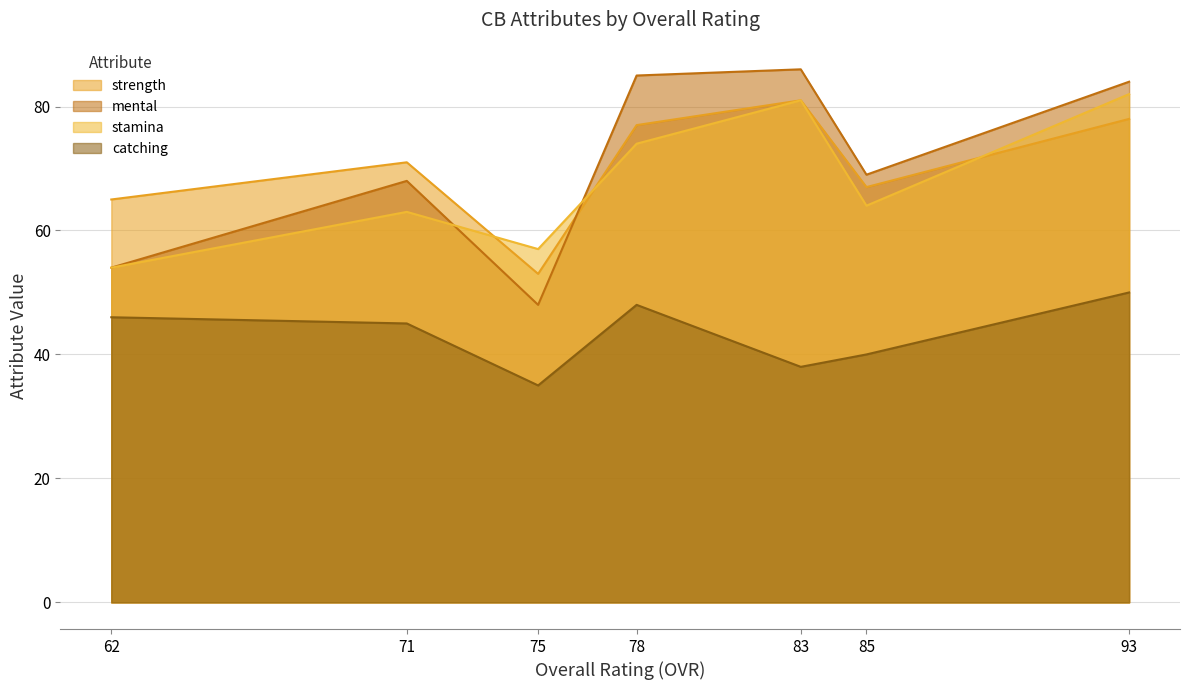

The mental series shows 107 at 71. True or false?

False